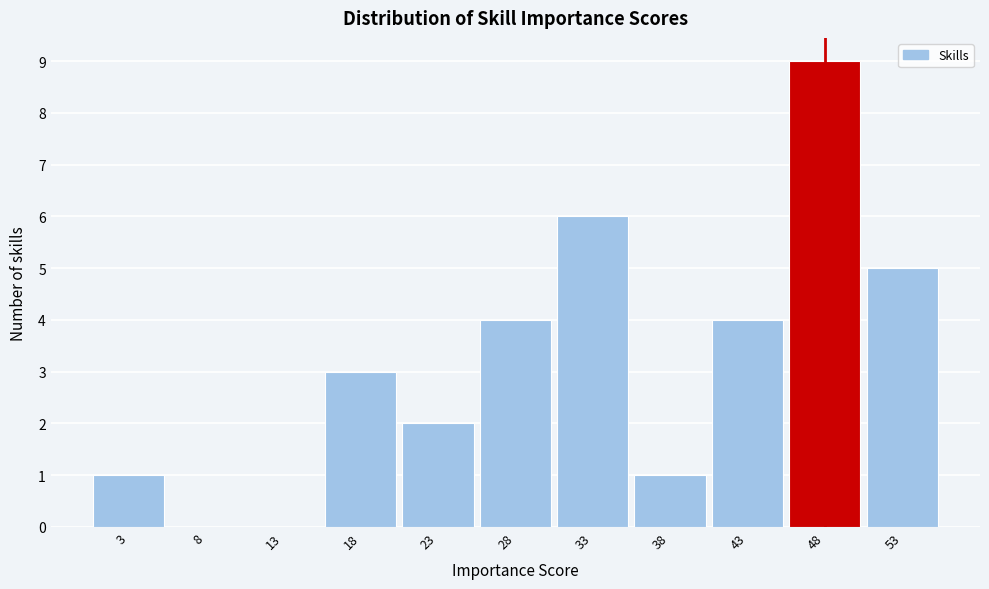

What is the height of the bar covering 40.5 to 45.5 on the x-axis? The values are not printed on the chart, so give them approximately, as read against the axis.

4